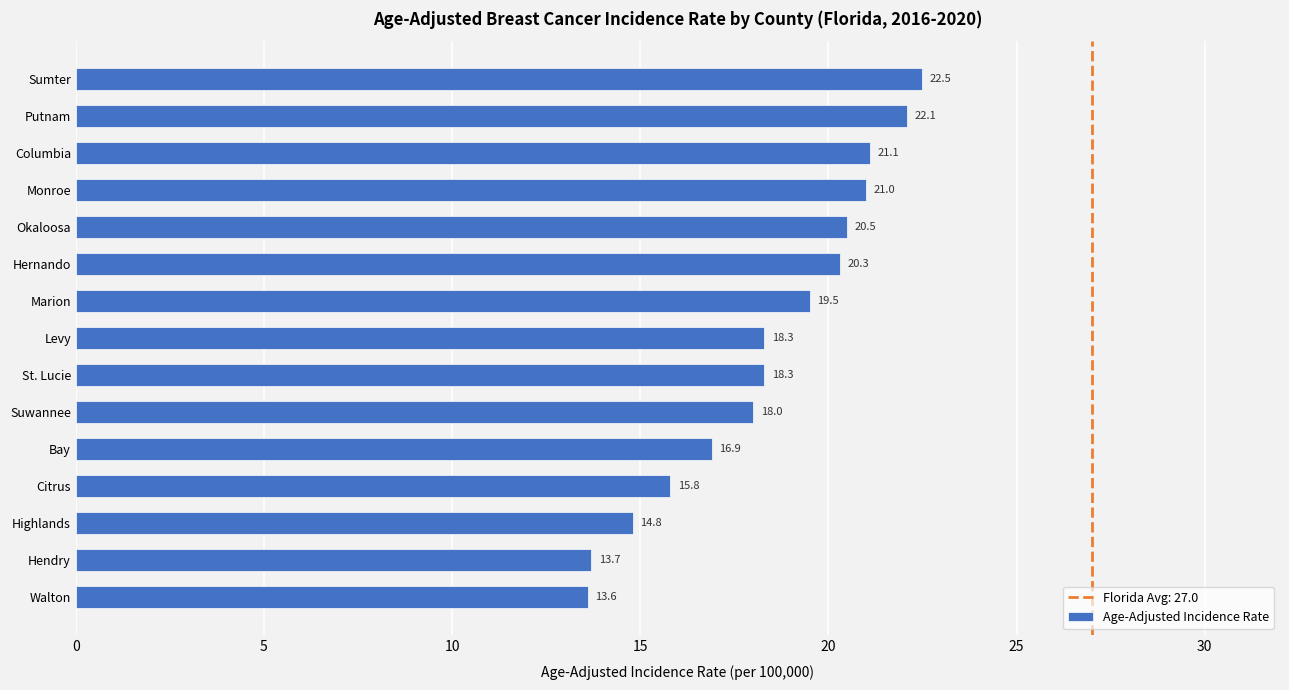

Read the value at Sumter.

22.5